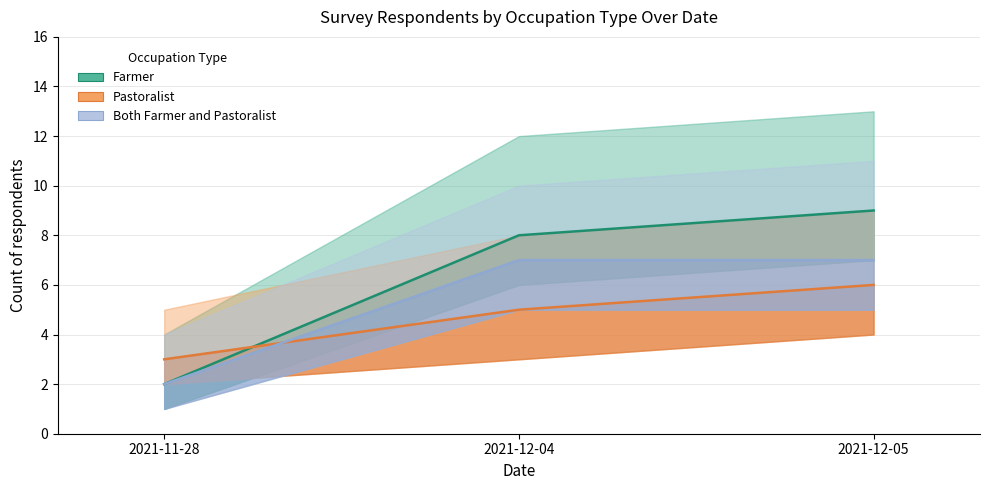

Which series changed the most between 2021-11-28 and 2021-12-05?

Farmer